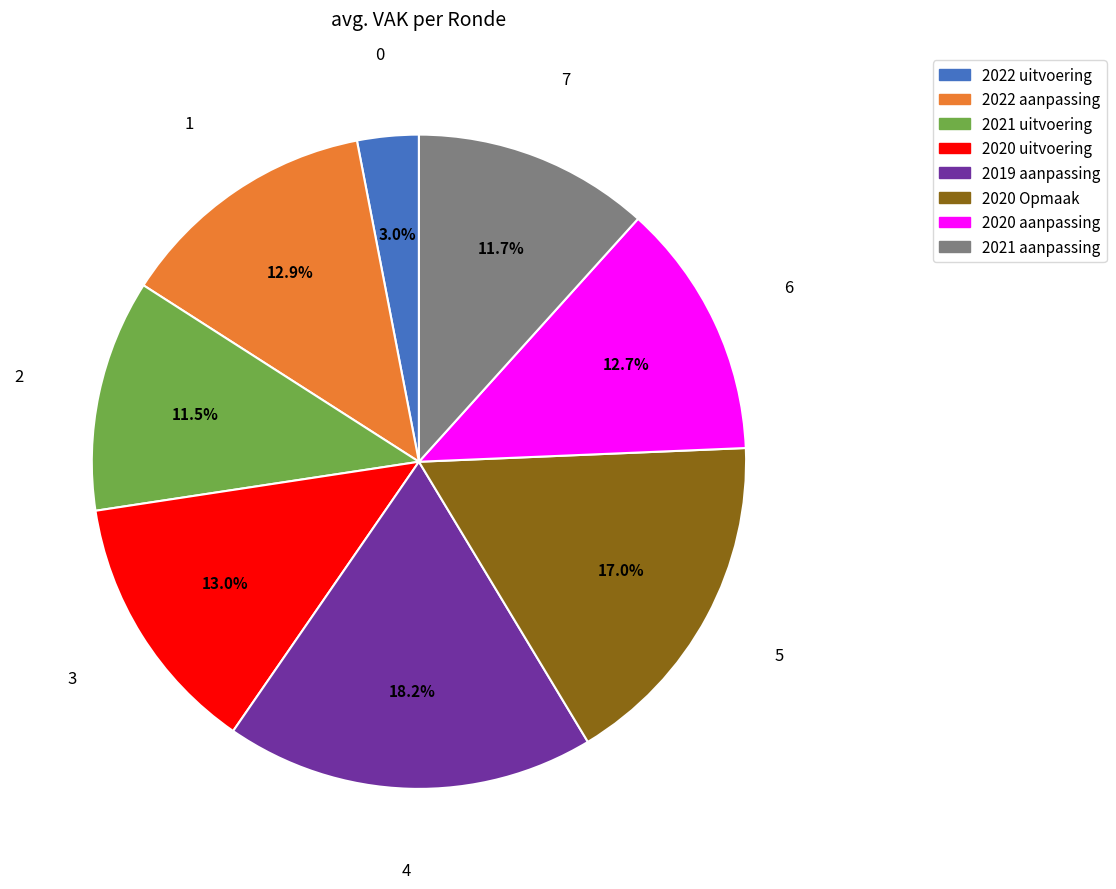

Which category has the smallest portion of the pie?

2022 uitvoering